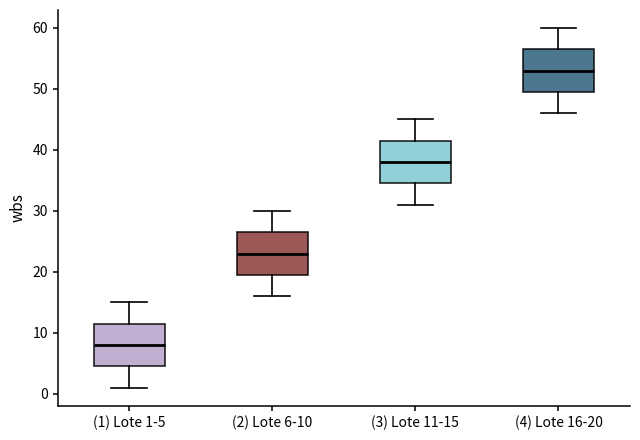

Reading left to right, transcribe this box plot: for each box, give where its median line is, the range the box spans, and where its two whiskers end, as read against the y-axis. The values are not printed on the chart, so give them approximately, as read against the axis.

(1) Lote 1-5: median 8, box 5 to 12, whiskers 1 to 15
(2) Lote 6-10: median 23, box 20 to 27, whiskers 16 to 30
(3) Lote 11-15: median 38, box 35 to 42, whiskers 31 to 45
(4) Lote 16-20: median 53, box 50 to 57, whiskers 46 to 60